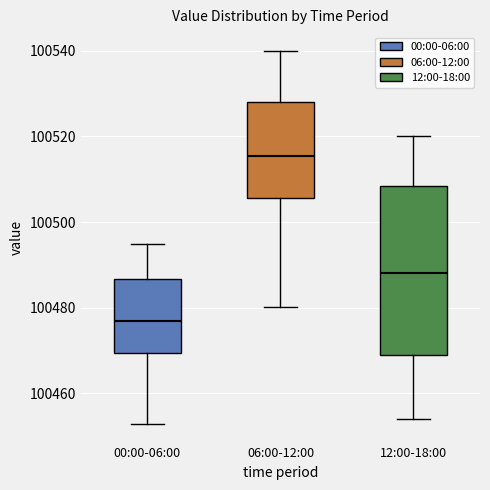

Reading left to right, transcribe this box plot: for each box, give where its median line is, the range the box spans, and where its two whiskers end, as read against the y-axis. The values are not printed on the chart, so give them approximately, as read against the axis.

00:00-06:00: median 100476, box 100470 to 100486, whiskers 100452 to 100494
06:00-12:00: median 100516, box 100506 to 100528, whiskers 100480 to 100540
12:00-18:00: median 100488, box 100470 to 100508, whiskers 100454 to 100520